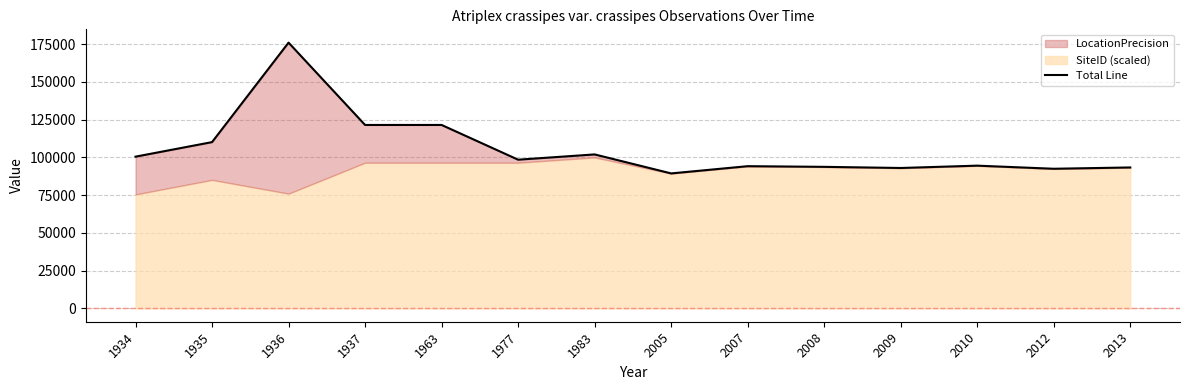

How many lines are shown in the chart?

1